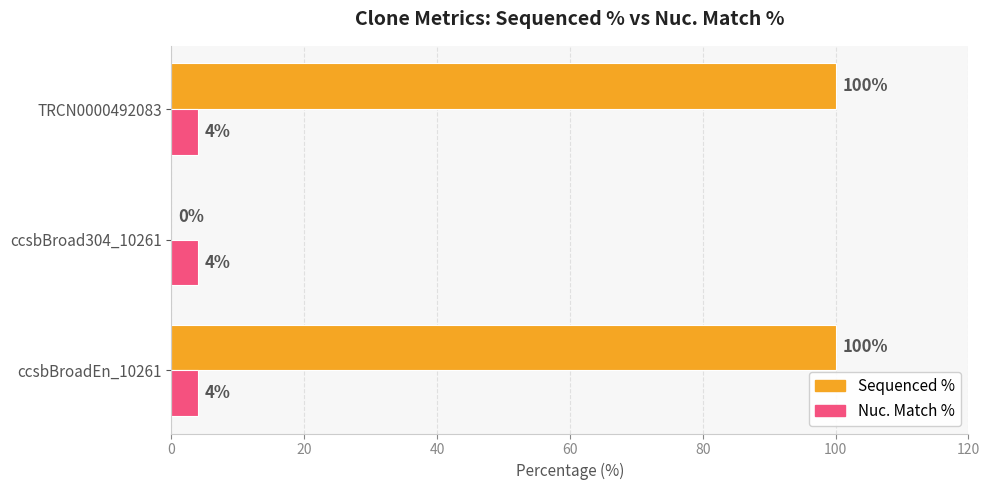

The value of Sequenced % at ccsbBroadEn_10261 is 43. True or false?

False